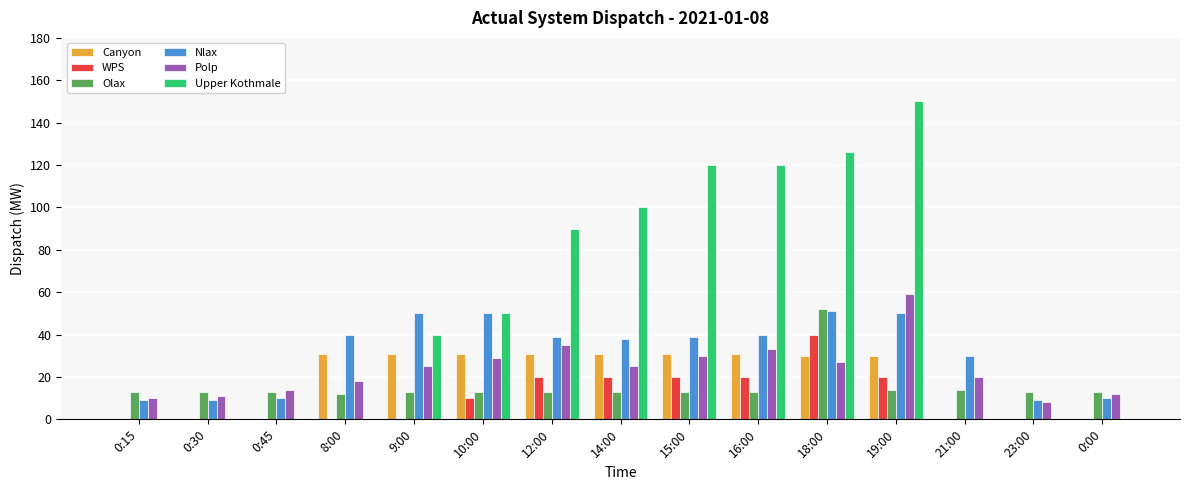

Where does the Nlax series first go above 39?

8:00